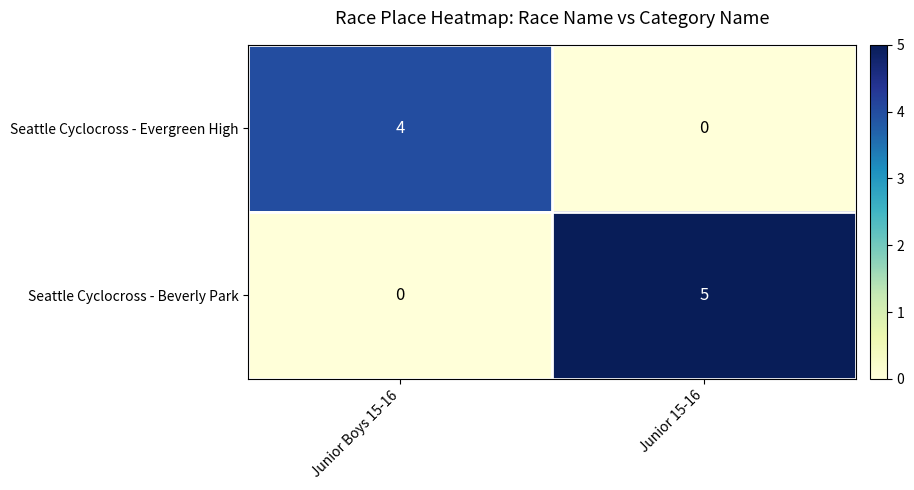

Reading right to left, what are all the values shown in this chart?

Seattle Cyclocross - Evergreen High: 0	4
Seattle Cyclocross - Beverly Park: 5	0